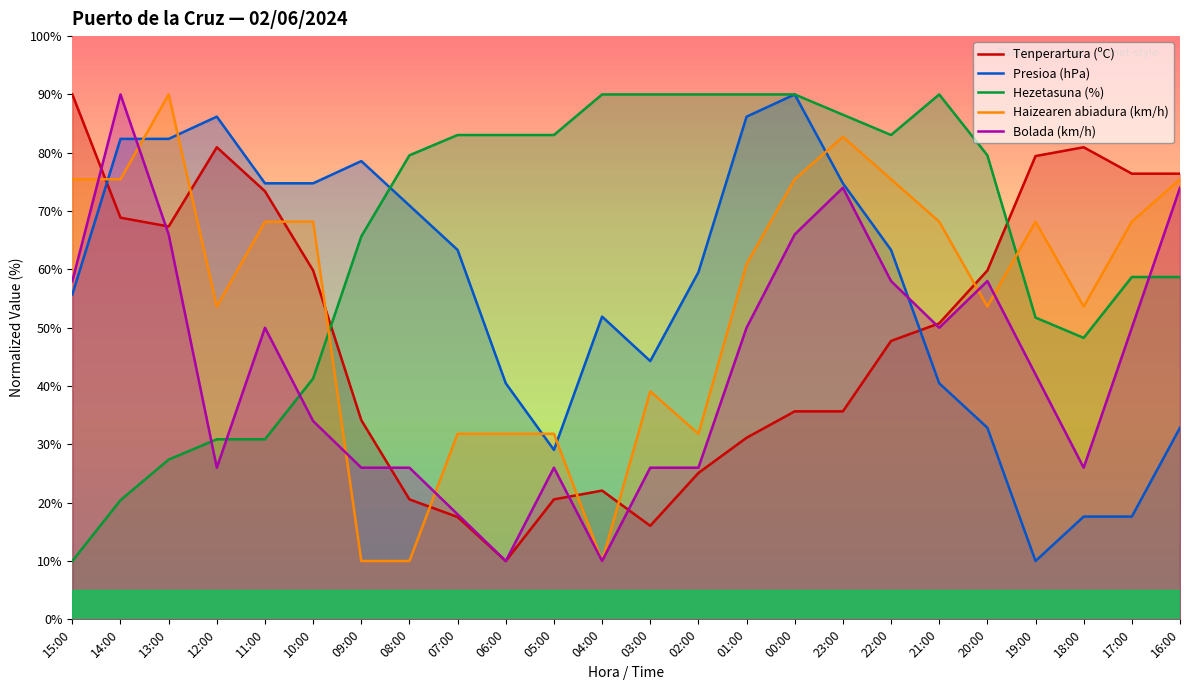

The value of Haizearen abiadura (km/h) at 07:00 is 31.8. True or false?

True